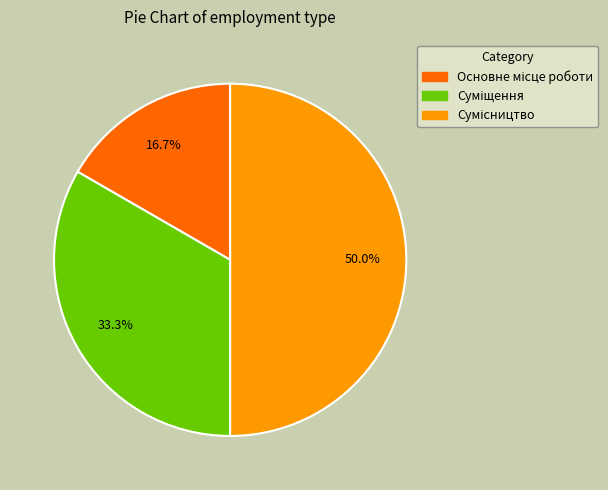

How many slices are in this pie chart?

3